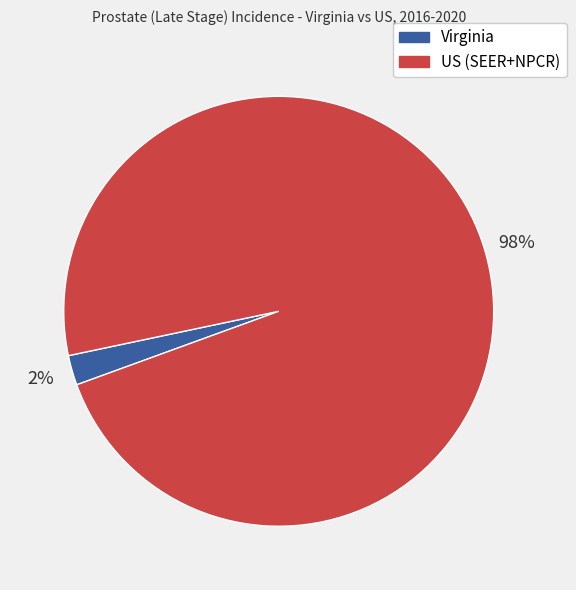

Rank the categories by value from lowest to highest.

Virginia, US (SEER+NPCR)